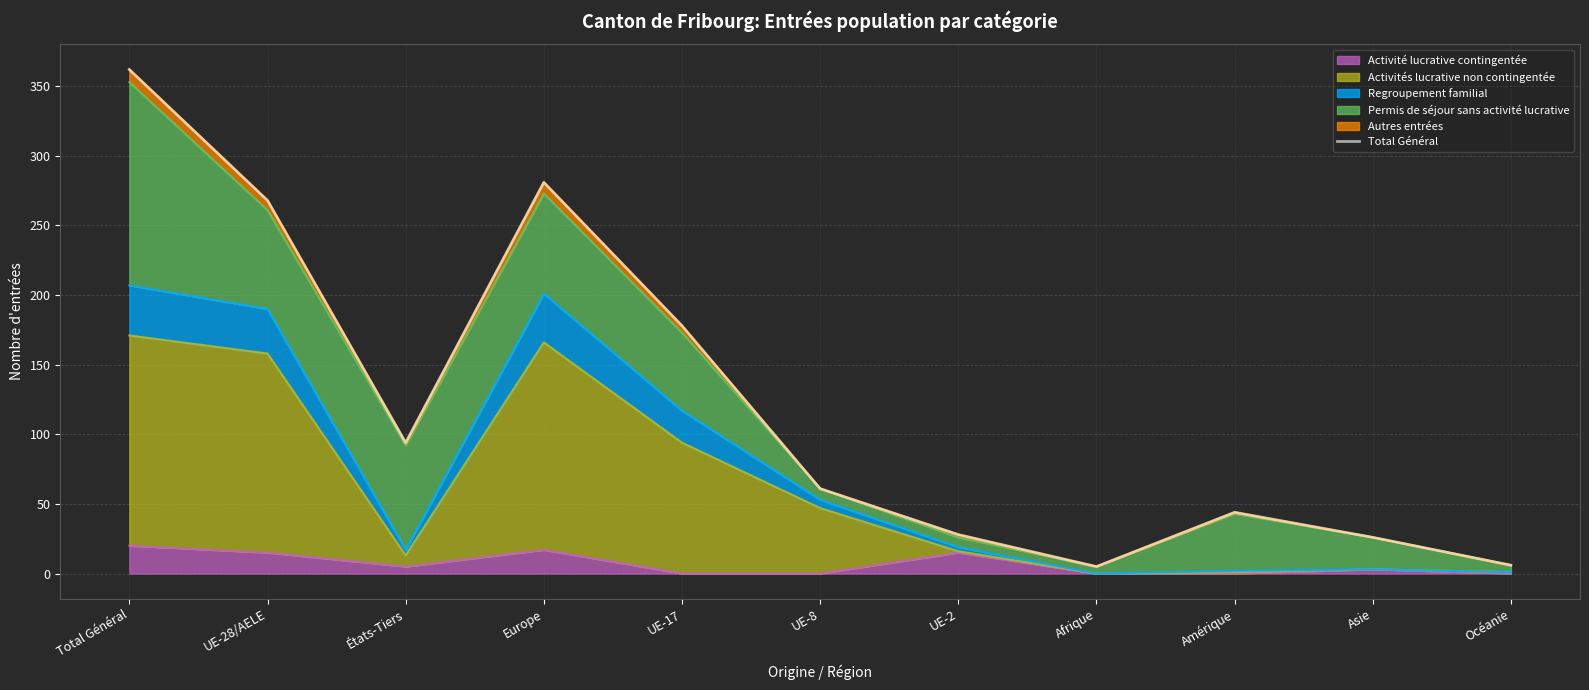

What is the difference between the second highest and second lowest values?

275